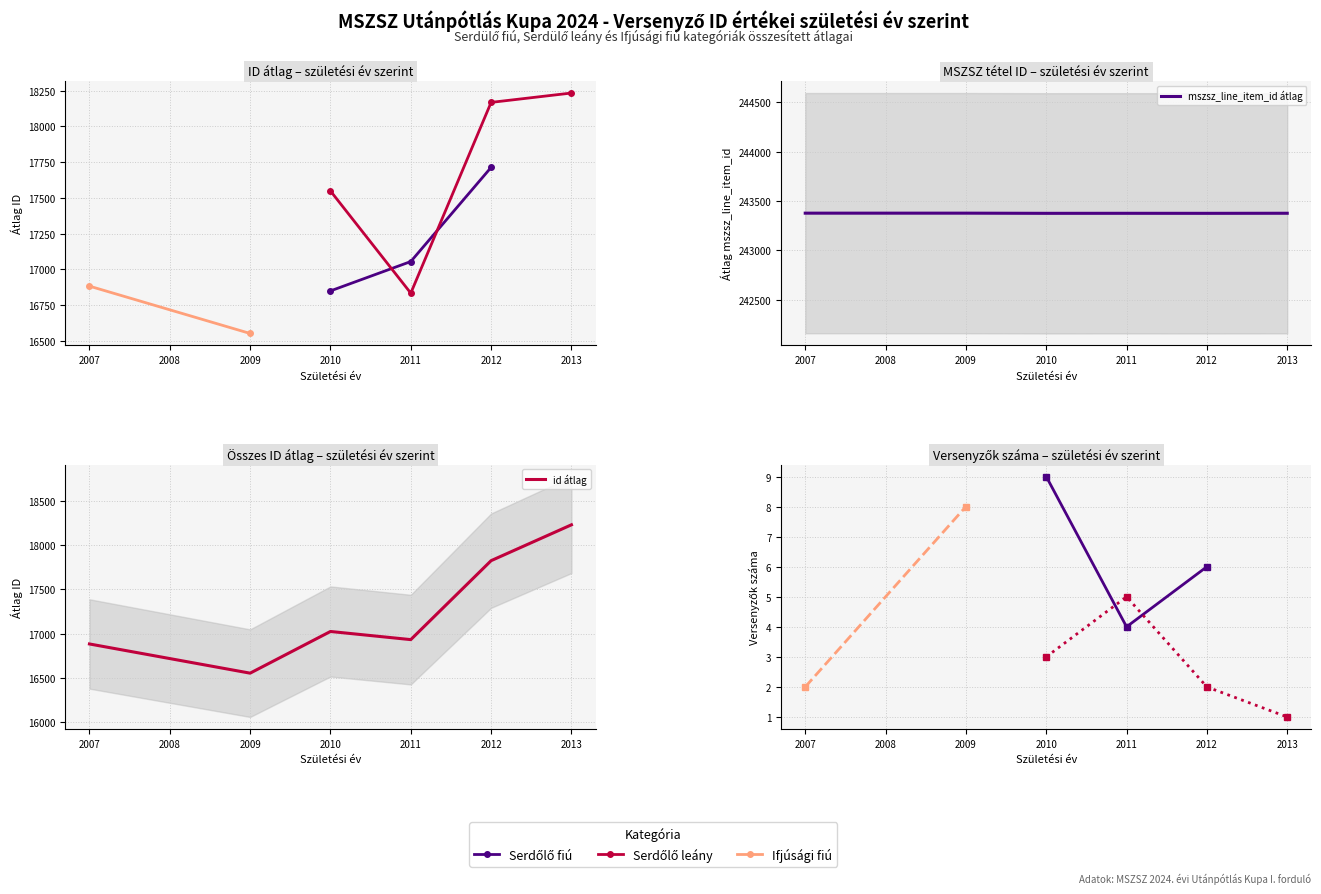

True or false: mszsz_line_item_id has a value of 165897 at 7.

False